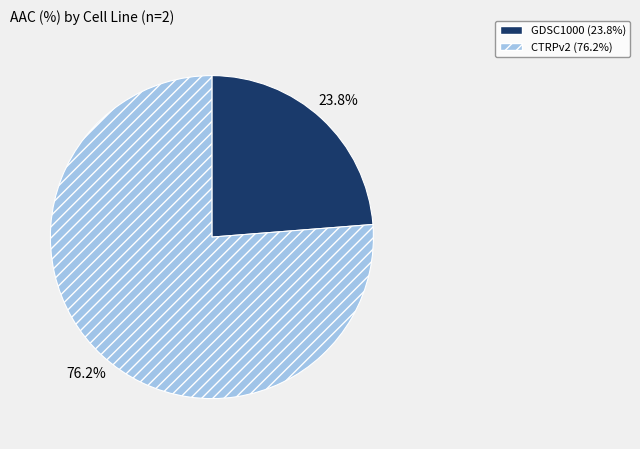

What is the ratio of the value at GDSC1000 to the value at CTRPv2?

0.3